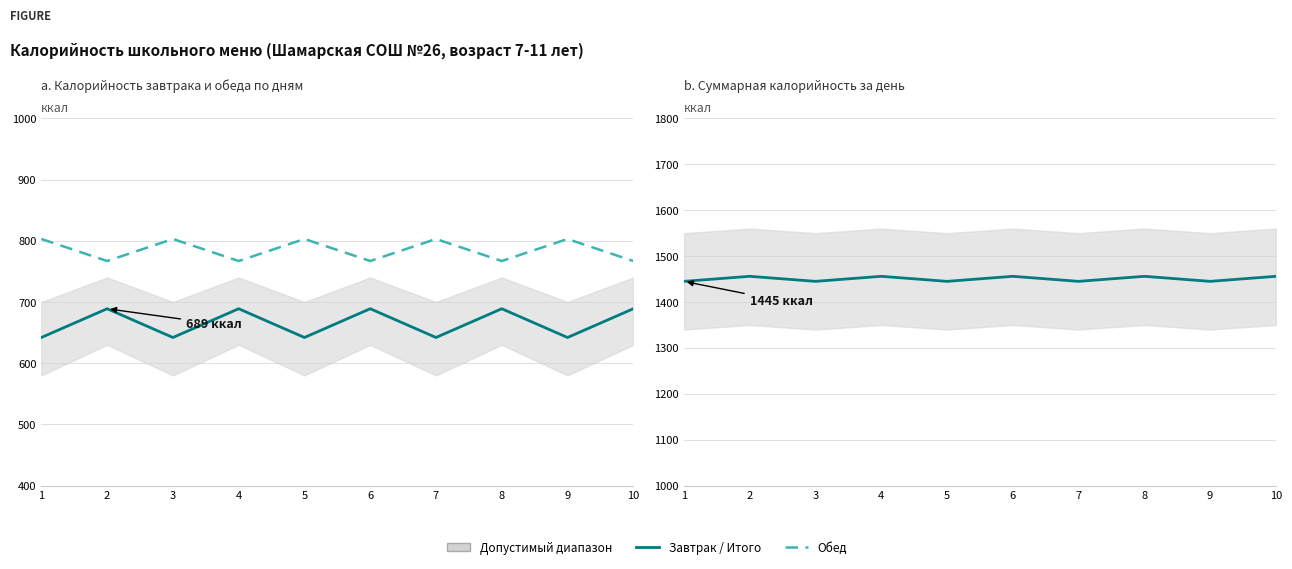

Reading right to left, transcribe all the data shown in this chart.

Завтрак: 689	642	689	642	689	642	689	642	689	642
Обед: 767	803	767	803	767	803	767	803	767	803
Итого за день: 1456	1445	1456	1445	1456	1445	1456	1445	1456	1445